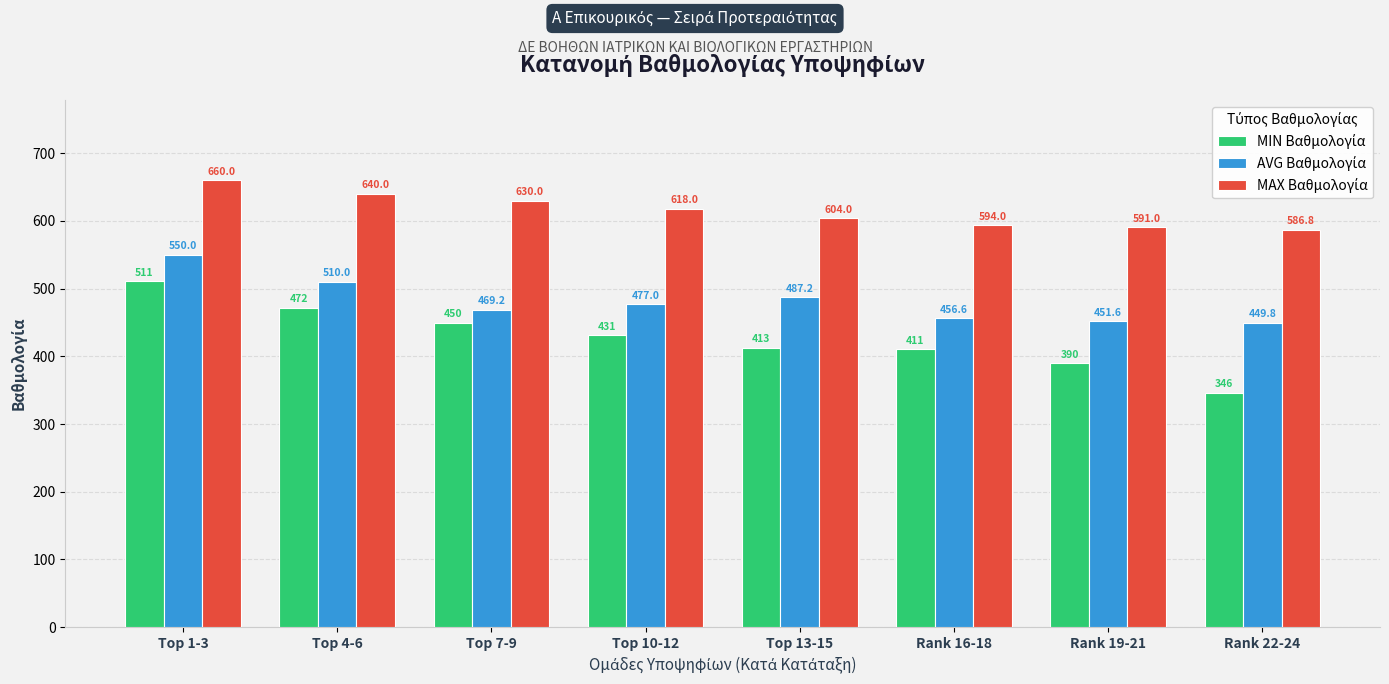

How many distinct data groups are displayed?

3